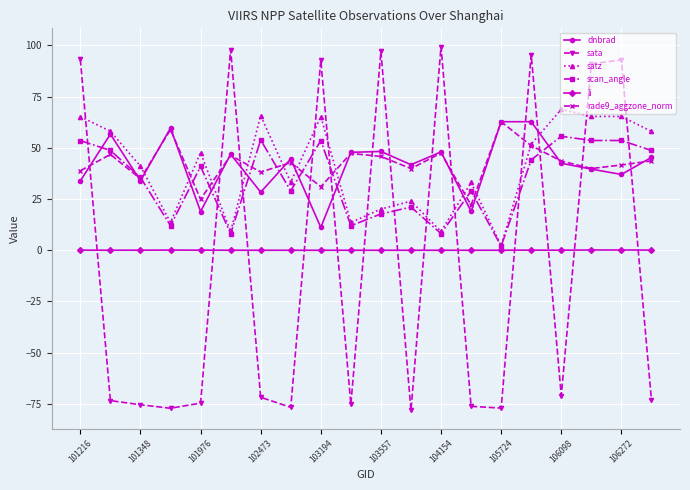

What is the value of the scan_angle point at the 10th from the left?

12.0